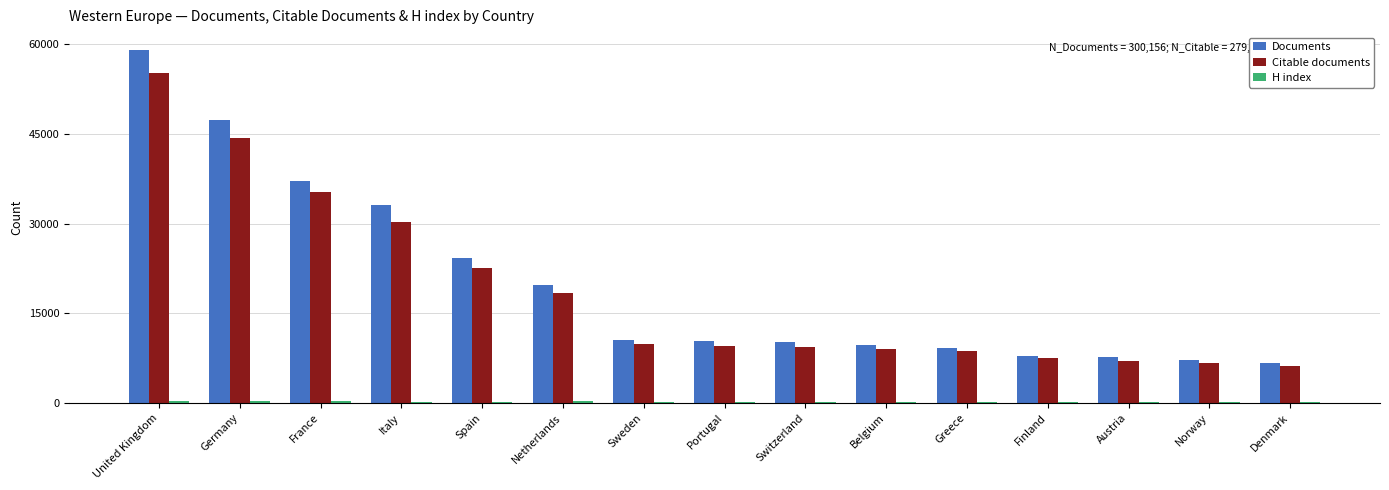

True or false: Citable documents has a value of 55230 at United Kingdom.

True